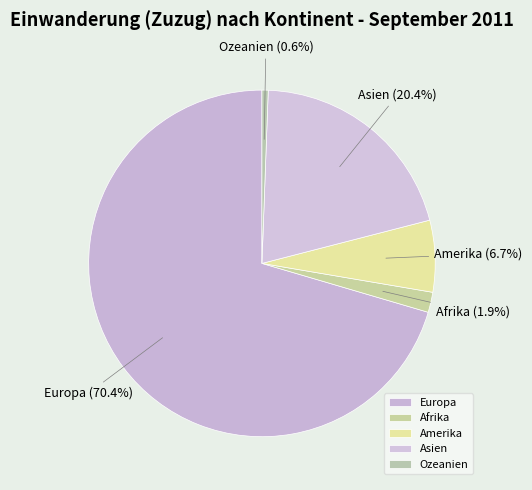

What percentage is the Amerika slice, to the nearest percent?

7%